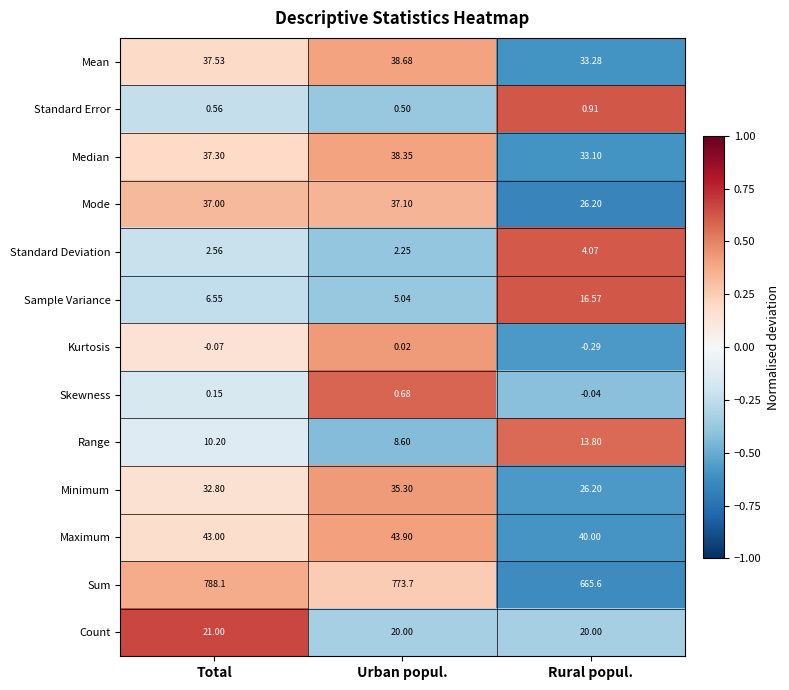

Between Total and Urban popul., which series saw the biggest shift?

Sum